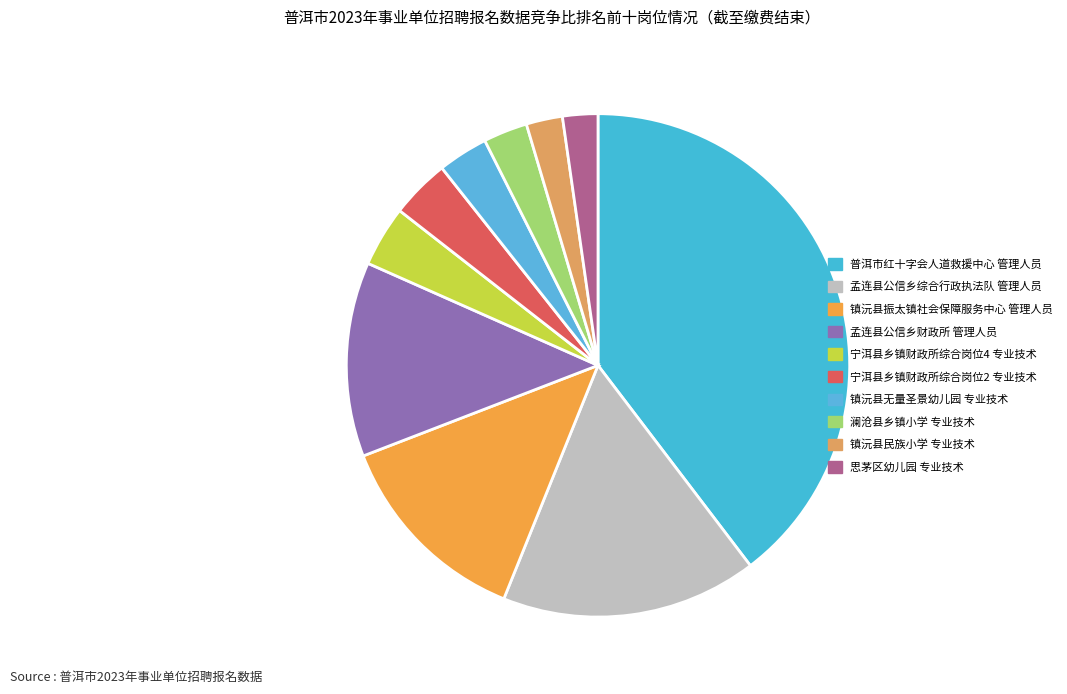

Count the number of slices in the pie.

10